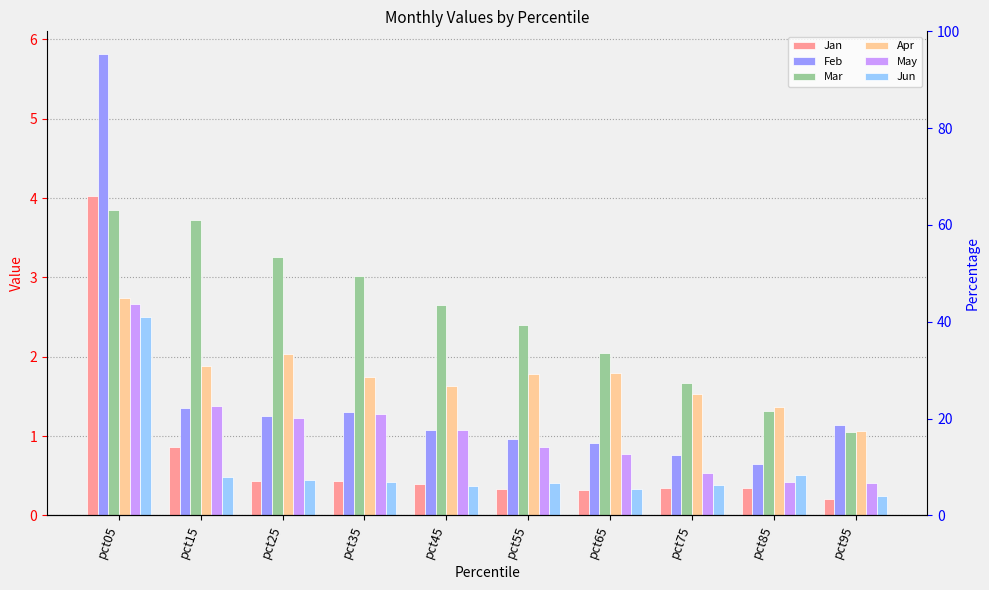

How many bars are there in each group?

6